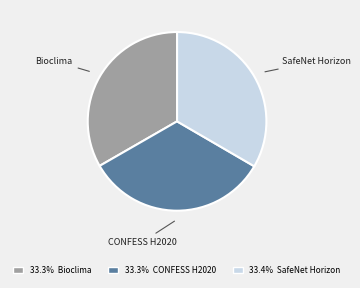

Is the sum of CONFESS H2020 and Bioclima greater than half?

Yes